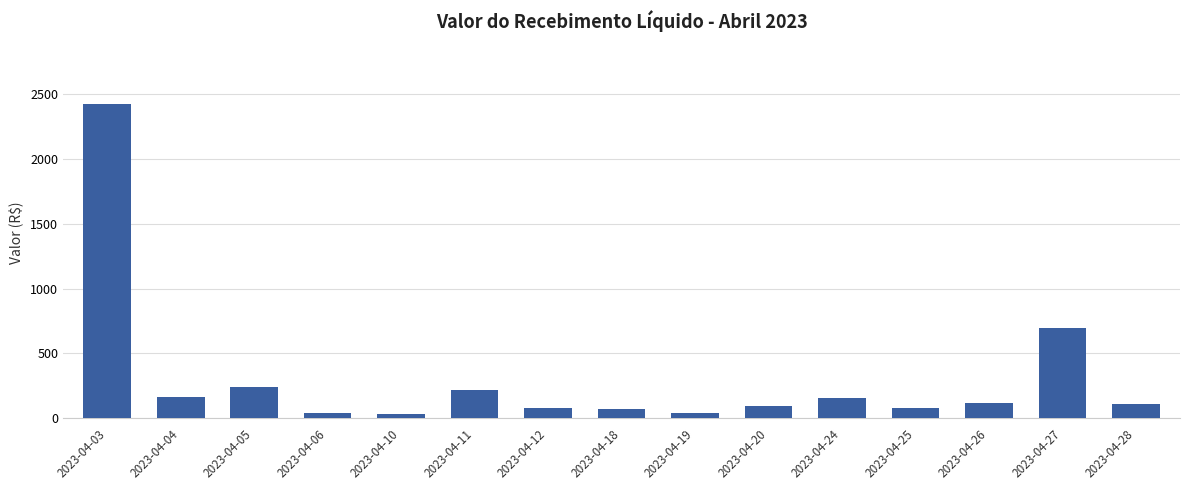

What is the difference between the values at 2023-04-06 and 2023-04-28?

68.0